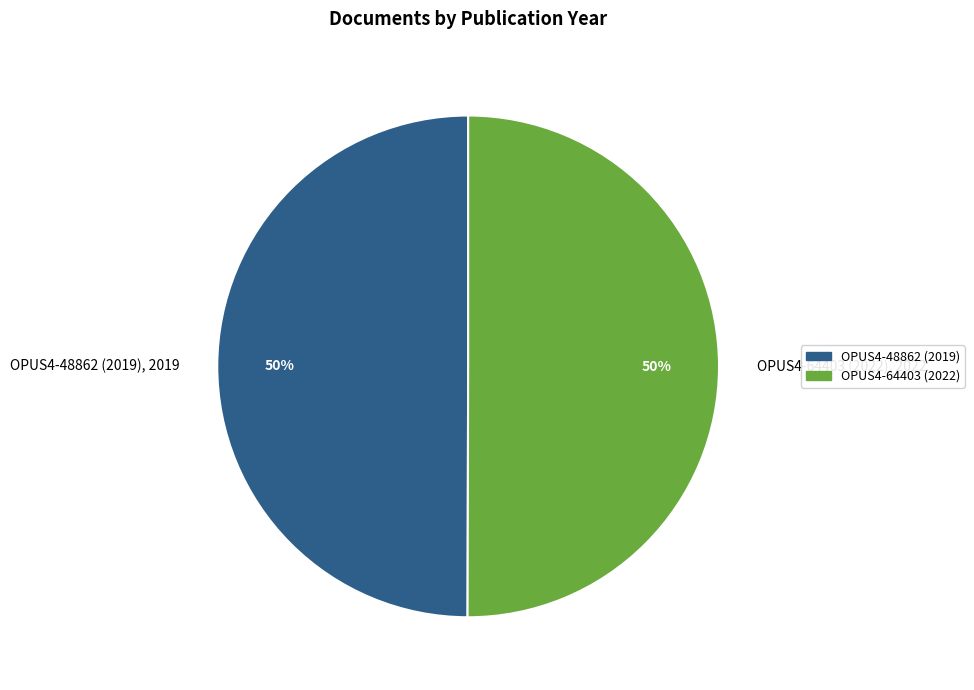

Do OPUS4-48862 (2019), 2019 and OPUS4-64403 (2022), 2022 together represent more than half of the pie?

Yes